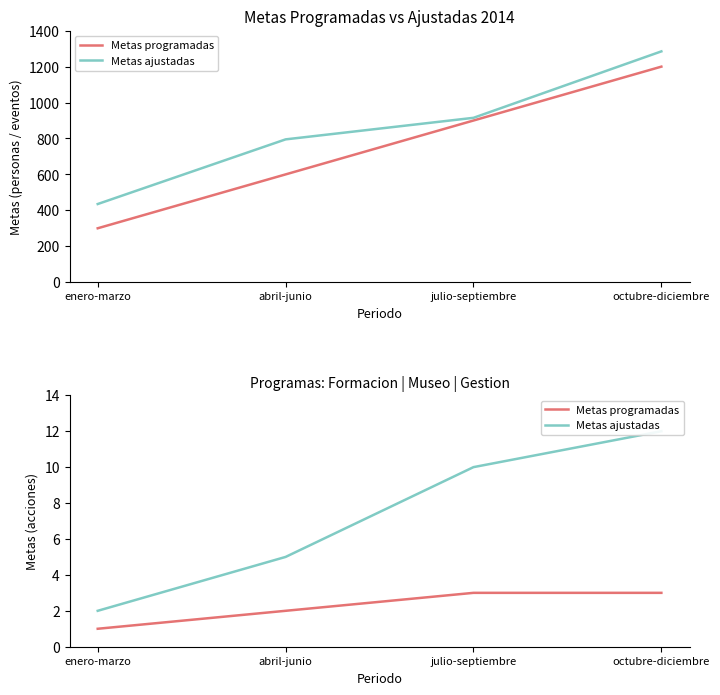

The Metas programadas series shows 1 at enero-marzo. True or false?

False